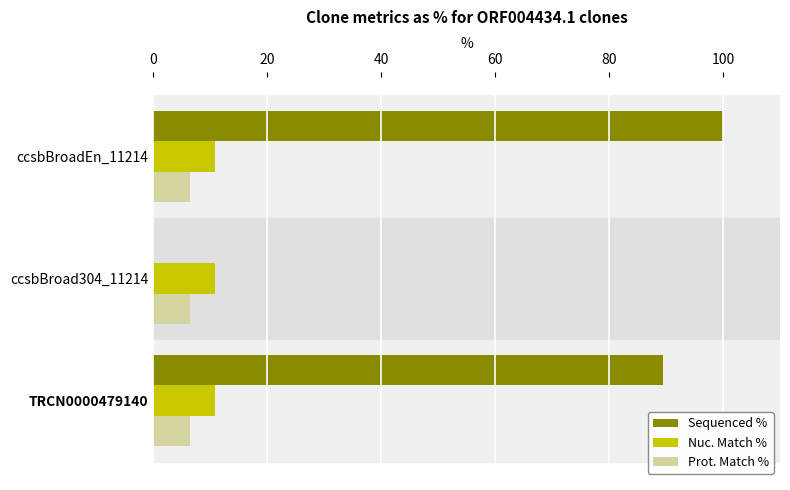

What is the maximum value shown in the chart?

100.0